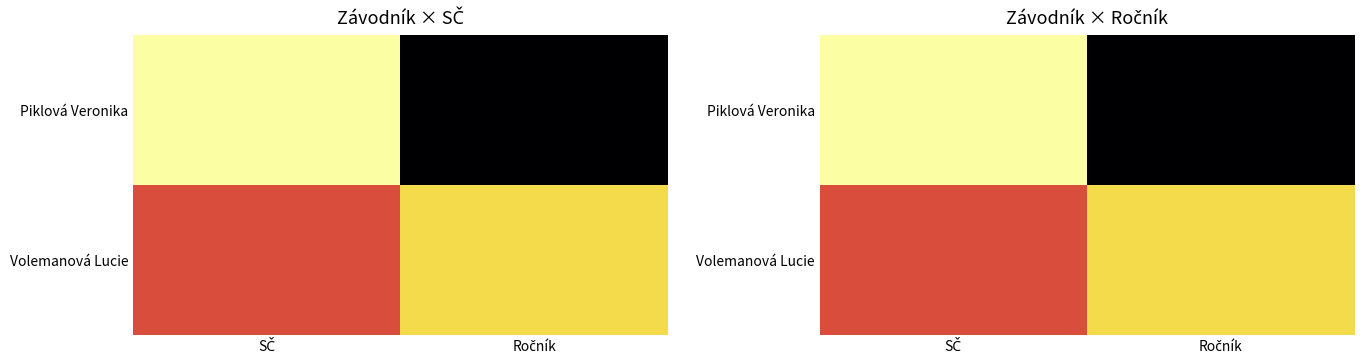

How many data points does each series have?

2